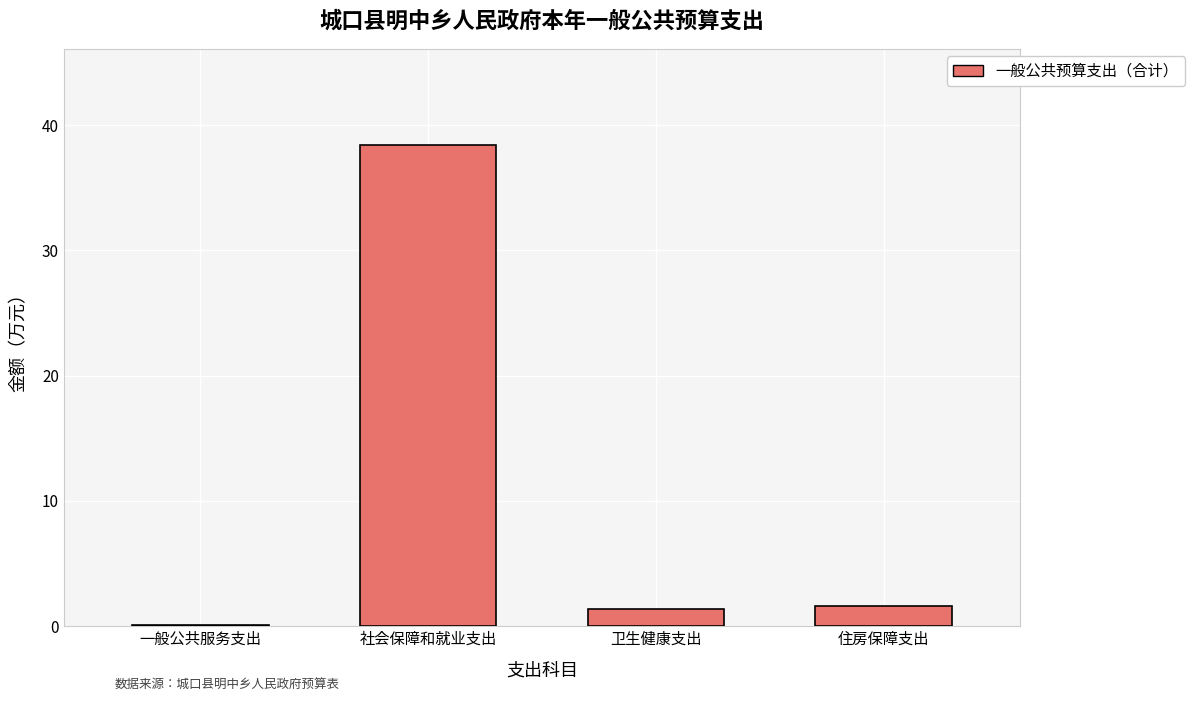

Reading right to left, list all the values displayed in this chart.

住房保障支出=1.6	卫生健康支出=1.4	社会保障和就业支出=38.4	一般公共服务支出=0.1